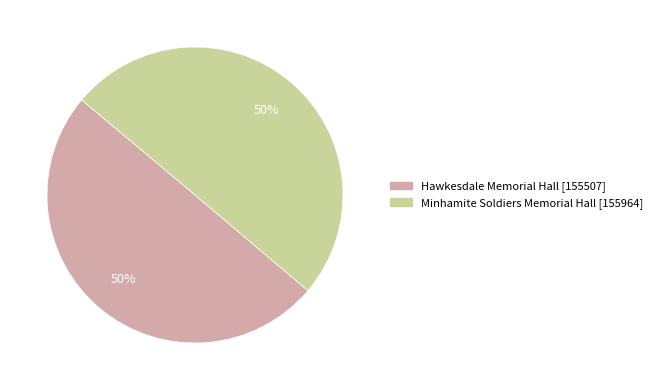

Is it true that Hawkesdale Memorial Hall is 57% of the pie?

False